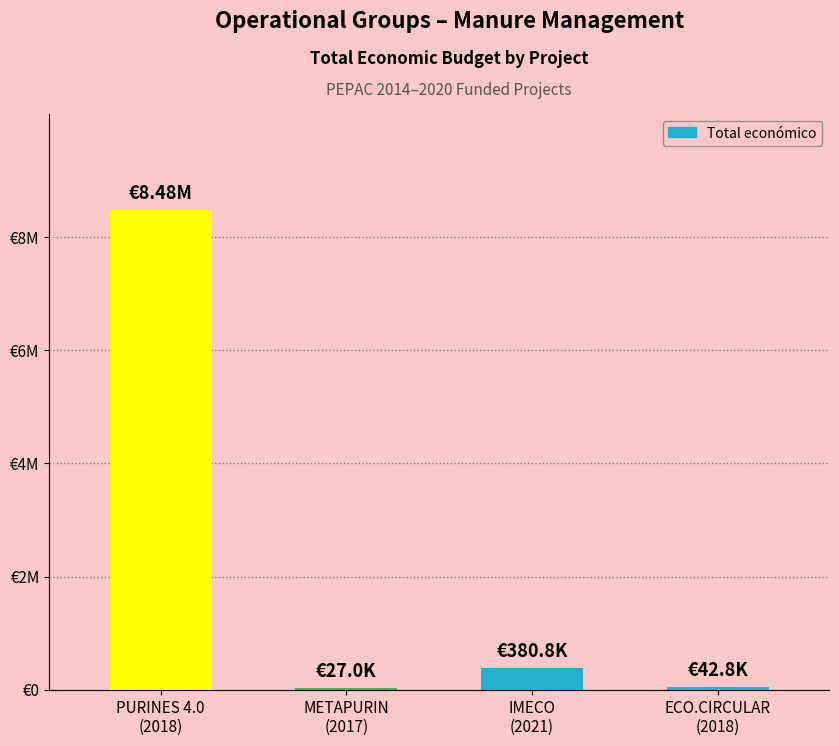

What is the sum of all values?

8935616